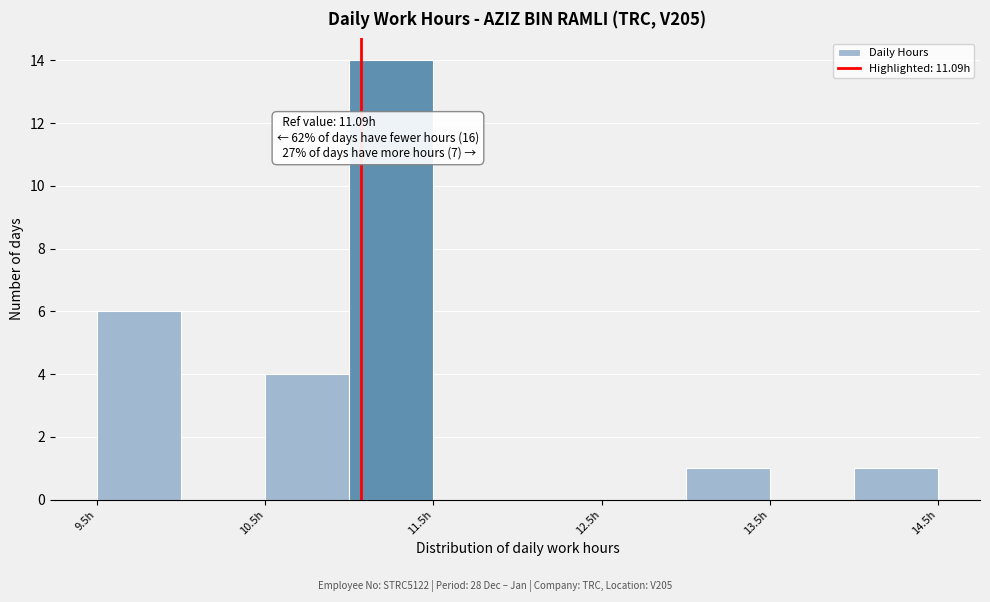

Which range on the x-axis has the tallest bar?

11.02 to 11.52